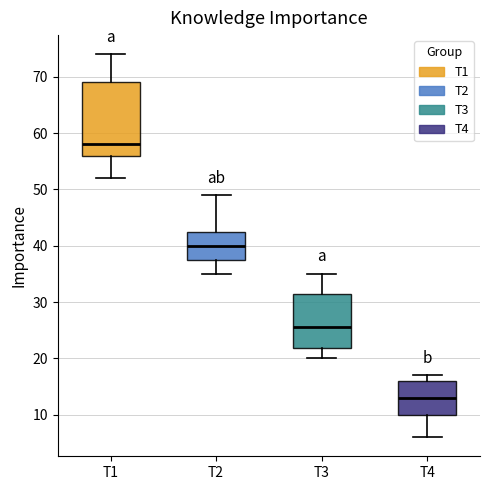

Where does the median line of the box for T3 sit on the y-axis? The values are not printed on the chart, so give them approximately, as read against the axis.

26